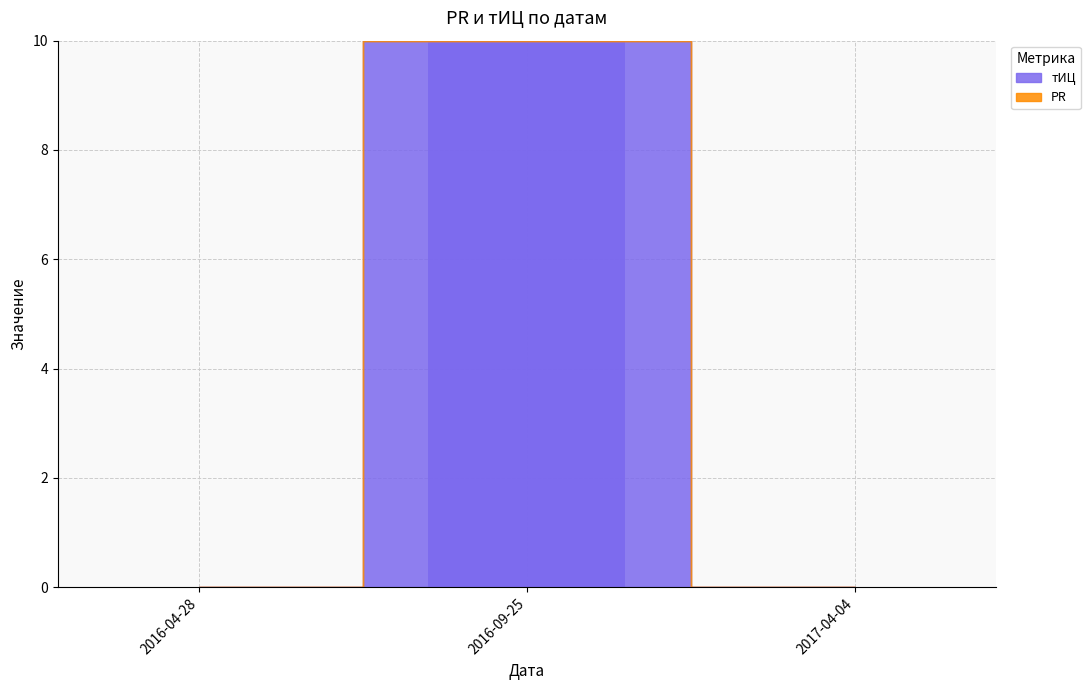

Which has a higher value, 2016-09-25 or 2017-04-04?

2016-09-25